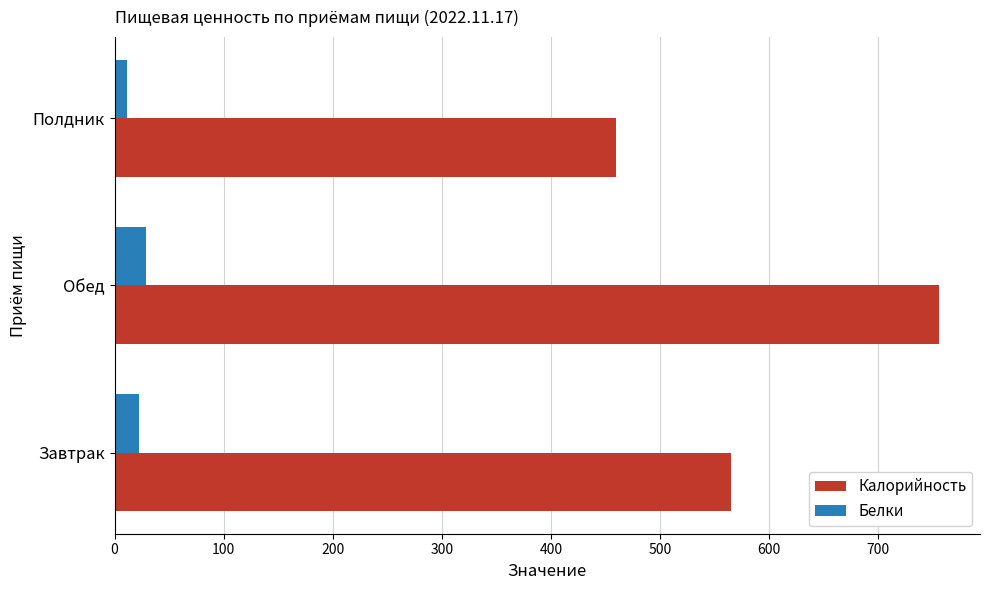

What is the average value of the Калорийность series?

593.6